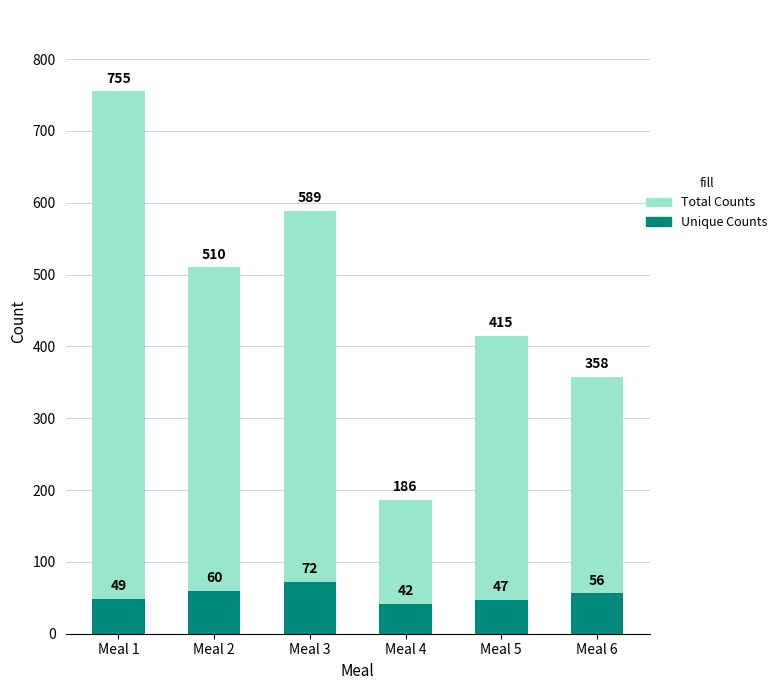

What is the difference between the second highest and minimum values in the Unique Counts series?

18